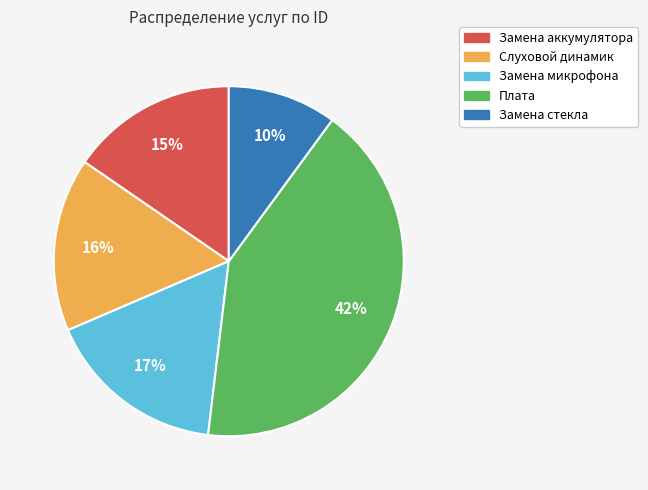

Between Замена аккумулятора and Слуховой динамик, which is larger?

Слуховой динамик